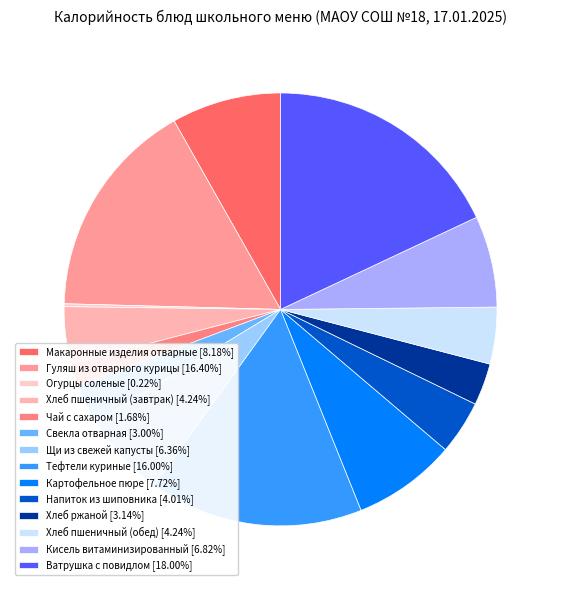

What portion of the pie excludes Макаронные изделия отварные?

91.8%